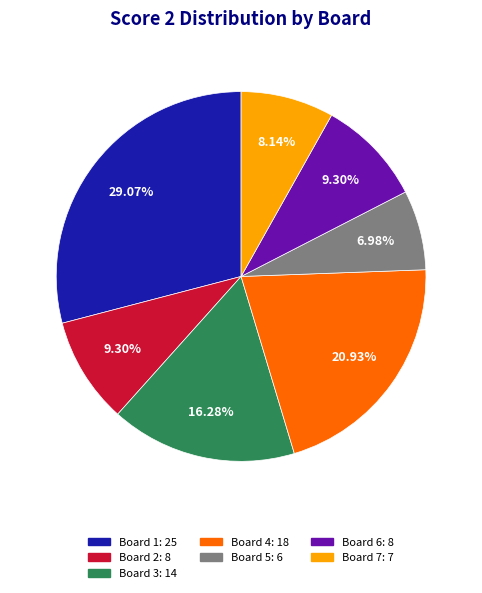

Does any single category account for the majority?

No